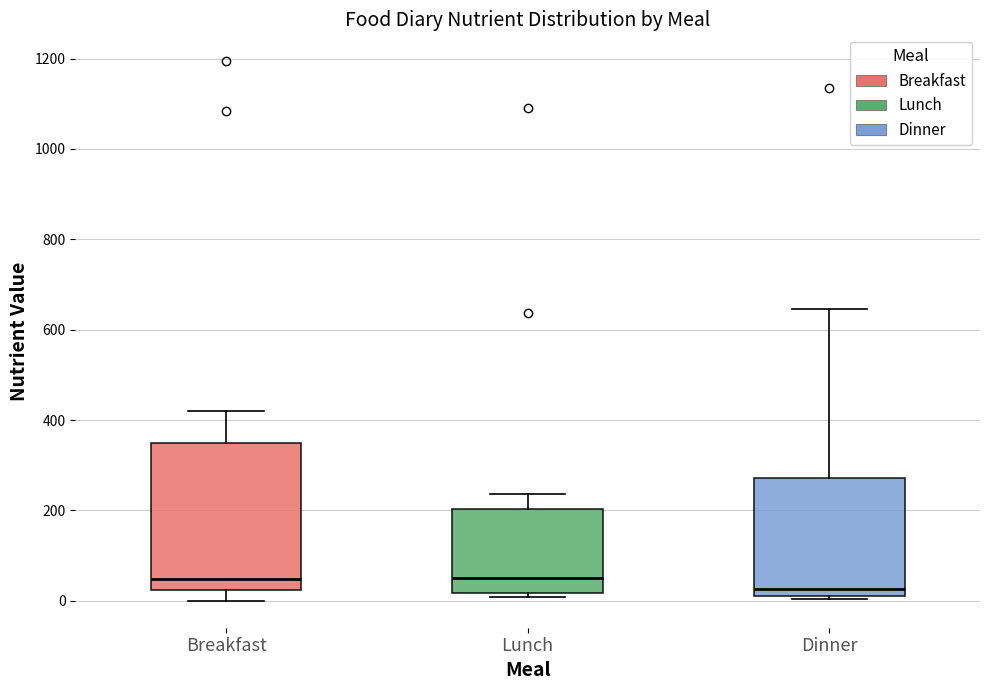

Reading left to right, read every box against the y-axis: the position of its median line, the range the box covers, and the ends of its whiskers. The values are not printed on the chart, so give them approximately, as read against the axis.

Breakfast: median 40, box 20 to 340, whiskers 0 to 420
Lunch: median 40, box 20 to 200, whiskers 0 to 240
Dinner: median 20 (just above the box's lower edge), box 20 to 280, whiskers 0 to 640